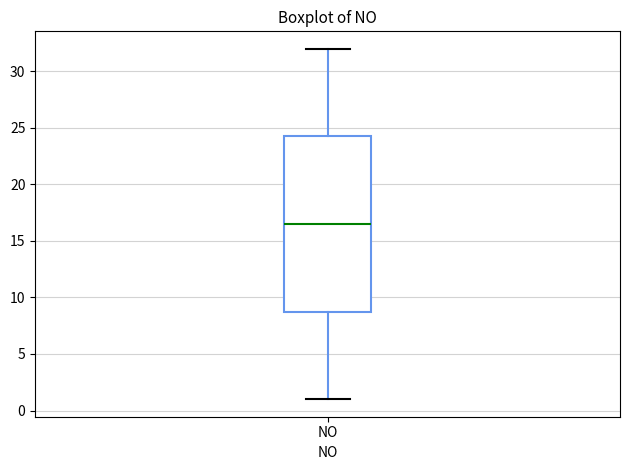

Where is the upper edge of the box for NO on the y-axis? The values are not printed on the chart, so give them approximately, as read against the axis.

24.5